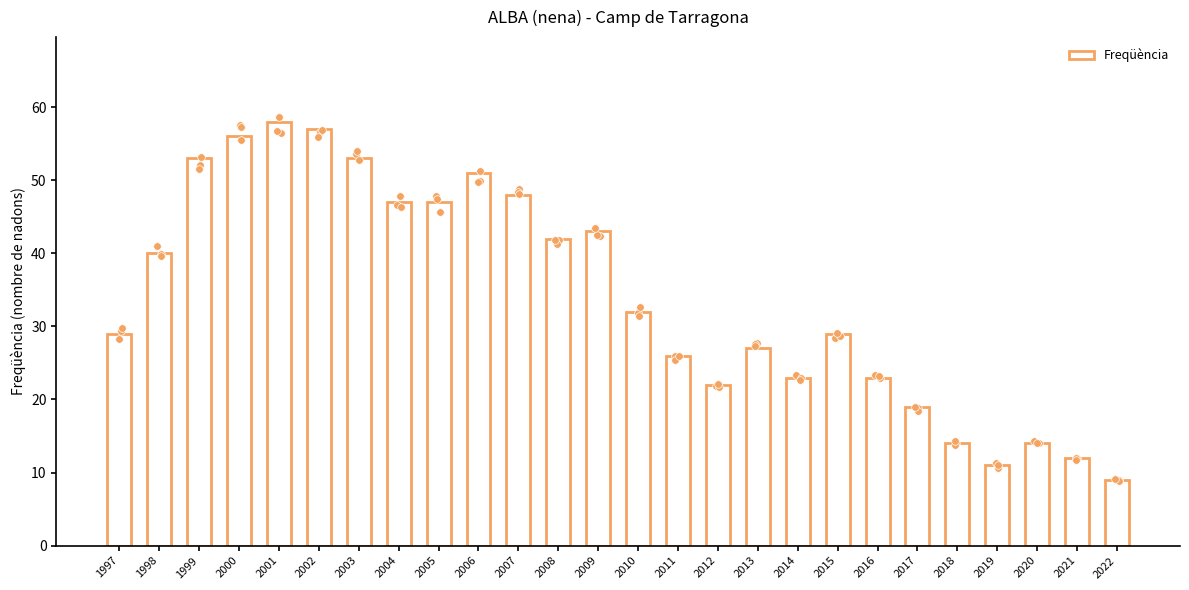

Which has a higher value, 2014 or 2015?

2015